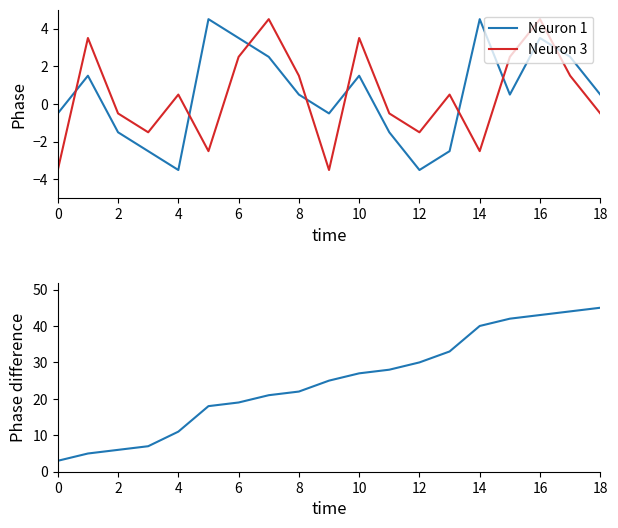

The Neuron 1 series shows 1.5 at 10. True or false?

True